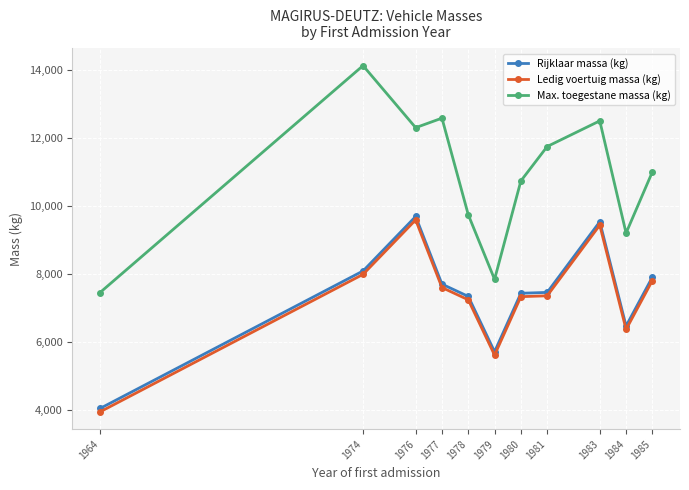

True or false: Max. toegestane massa (kg) has a value of 12300.0 at 1976.

True